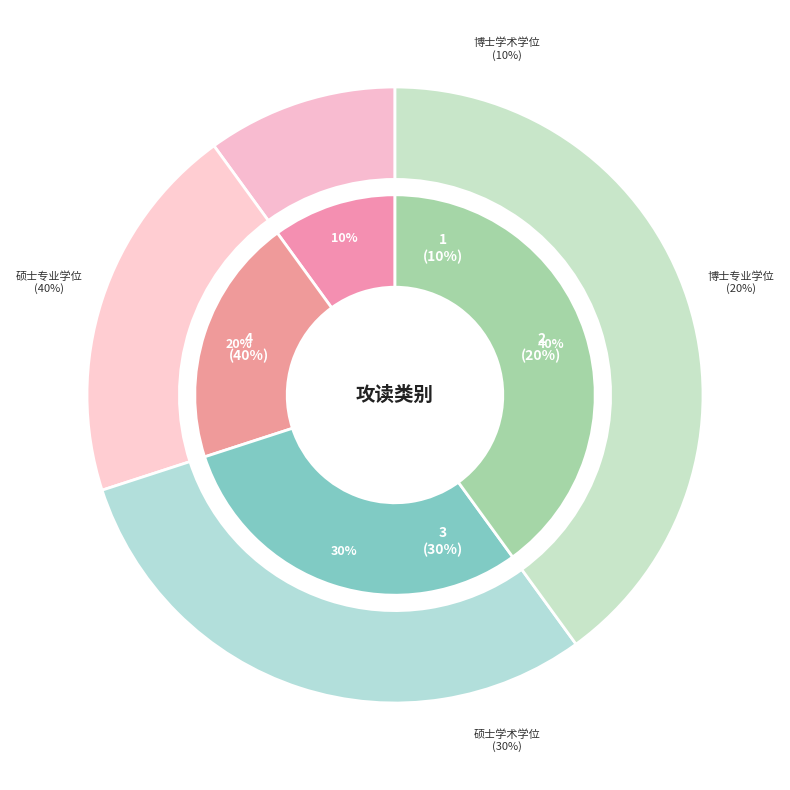

To the nearest percent, what portion does 硕士专业学位 represent?

40%